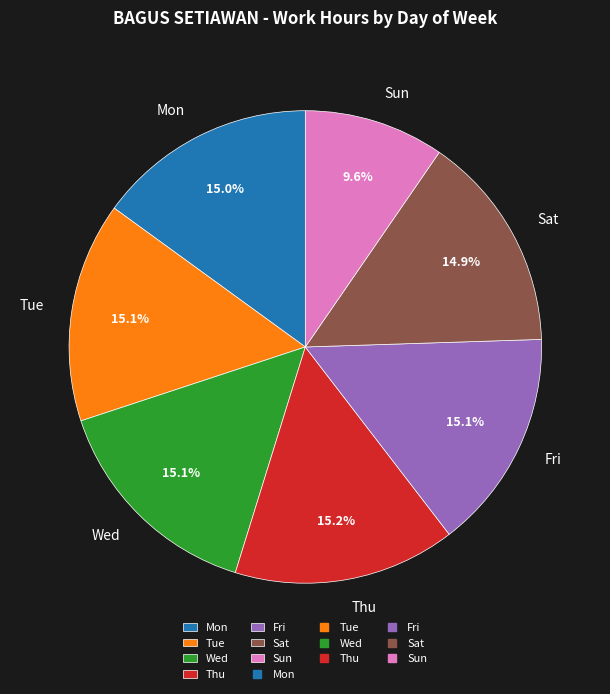

What portion of the pie excludes Tue?

84.9%